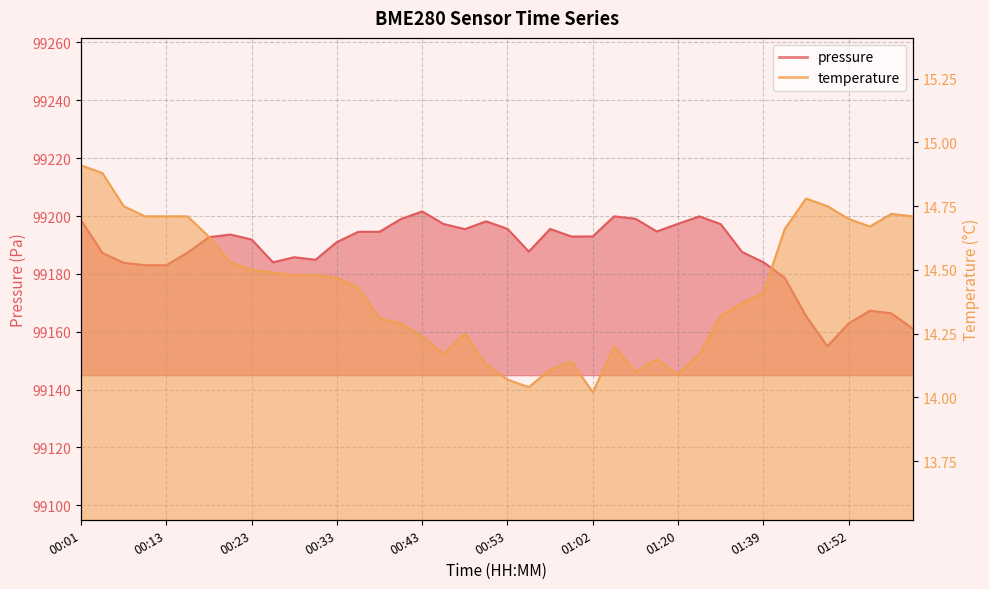

Rank the categories by temperature value from lowest to highest.

01:02, 00:55, 00:53, 01:20, 01:07, 00:57, 00:50, 01:00, 01:10, 00:45, 01:26, 01:05, 00:43, 00:48, 00:40, 00:38, 01:31, 01:34, 01:39, 00:35, 00:33, 00:28, 00:30, 00:25, 00:23, 00:21, 00:18, 01:44, 01:55, 01:52, 00:11, 00:13, 00:16, 02:00, 01:57, 00:08, 01:50, 01:47, 00:03, 00:01